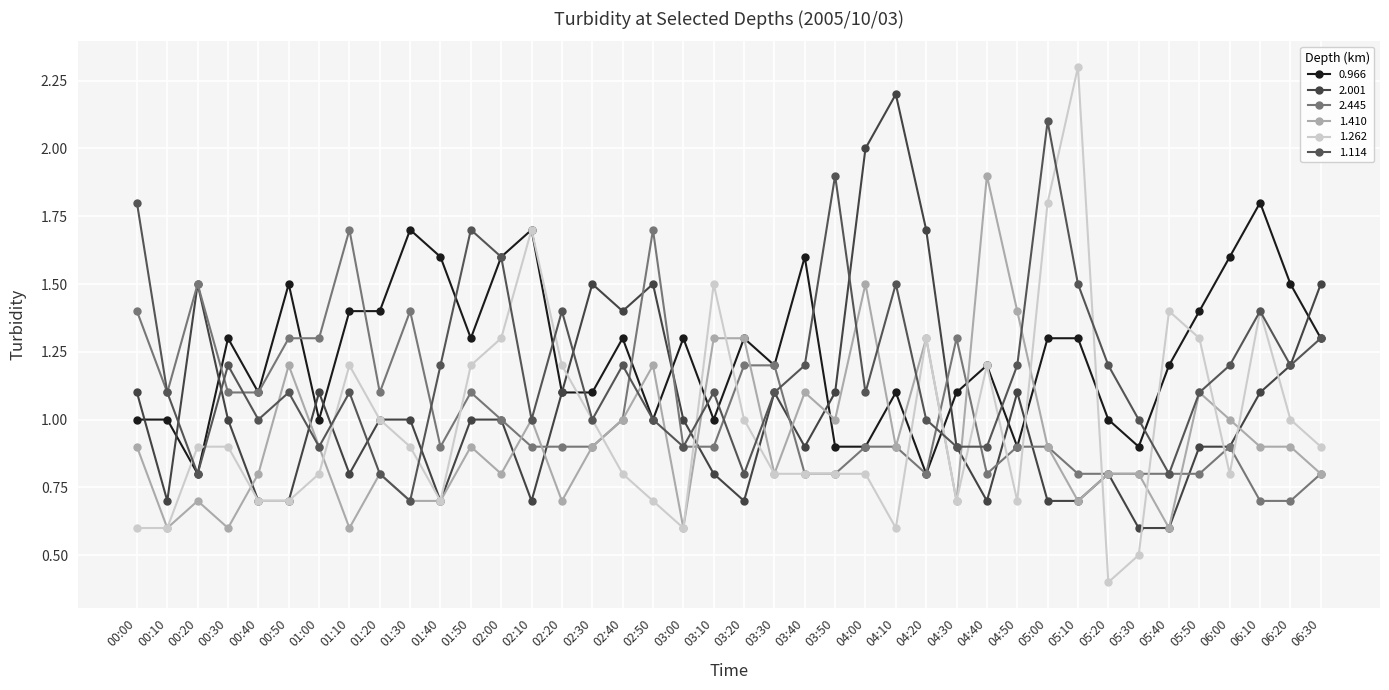

Reading left to right, extract all data points from this chart.

0.966: 1.0	1.0	0.8	1.3	1.1	1.5	1.0	1.4	1.4	1.7	1.6	1.3	1.6	1.7	1.1	1.1	1.3	1.0	1.3	1.0	1.3	1.2	1.6	0.9	0.9	1.1	0.8	1.1	1.2	0.9	1.3	1.3	1.0	0.9	1.2	1.4	1.6	1.8	1.5	1.3
2.001: 1.1	0.7	1.5	1.0	0.7	0.7	1.1	0.8	1.0	1.0	0.7	1.0	1.0	0.7	1.1	1.5	1.4	1.5	1.0	0.8	0.7	1.1	0.9	1.1	2.0	2.2	1.7	0.9	0.7	1.1	0.7	0.7	0.8	0.6	0.6	0.9	0.9	1.1	1.2	1.5
2.445: 1.4	1.1	1.5	1.1	1.1	1.3	1.3	1.7	1.1	1.4	0.9	1.1	1.0	0.9	0.9	0.9	1.0	1.7	0.9	0.9	1.2	1.2	0.8	0.8	0.9	0.9	0.8	1.3	0.8	0.9	0.9	0.8	0.8	0.8	0.8	0.8	0.9	0.7	0.7	0.8
1.410: 0.9	0.6	0.7	0.6	0.8	1.2	0.9	0.6	0.8	0.7	0.7	0.9	0.8	1.0	0.7	0.9	1.0	1.2	0.6	1.3	1.3	0.8	1.1	1.0	1.5	0.9	1.3	0.7	1.9	1.4	0.9	0.7	0.8	0.8	0.6	1.1	1.0	0.9	0.9	0.8
1.262: 0.6	0.6	0.9	0.9	0.7	0.7	0.8	1.2	1.0	0.9	0.7	1.2	1.3	1.7	1.2	1.0	0.8	0.7	0.6	1.5	1.0	0.8	0.8	0.8	0.8	0.6	1.3	0.7	1.2	0.7	1.8	2.3	0.4	0.5	1.4	1.3	0.8	1.4	1.0	0.9
1.114: 1.8	1.1	0.8	1.2	1.0	1.1	0.9	1.1	0.8	0.7	1.2	1.7	1.6	1.0	1.4	1.0	1.2	1.0	0.9	1.1	0.8	1.1	1.2	1.9	1.1	1.5	1.0	0.9	0.9	1.2	2.1	1.5	1.2	1.0	0.8	1.1	1.2	1.4	1.2	1.3